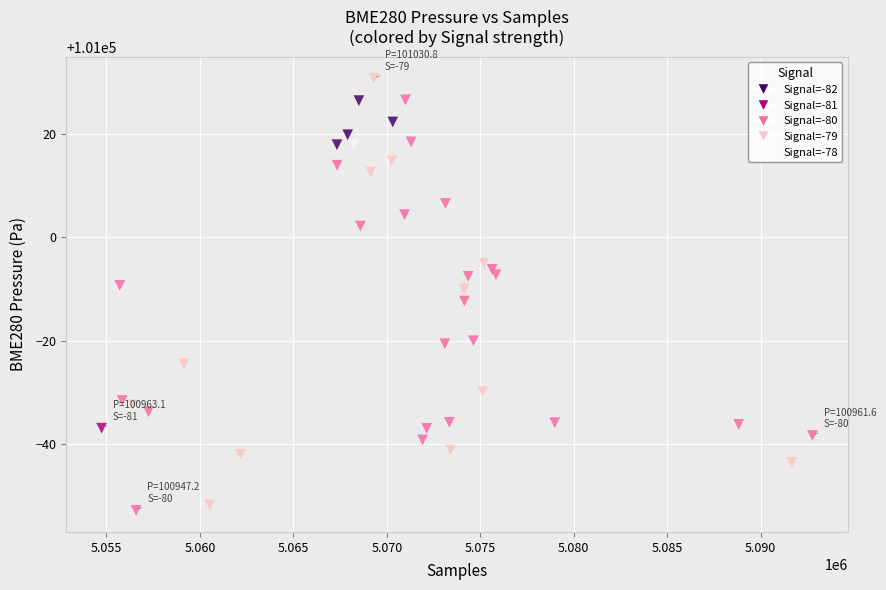

What is the range of X values (max minus min)?

38029.0